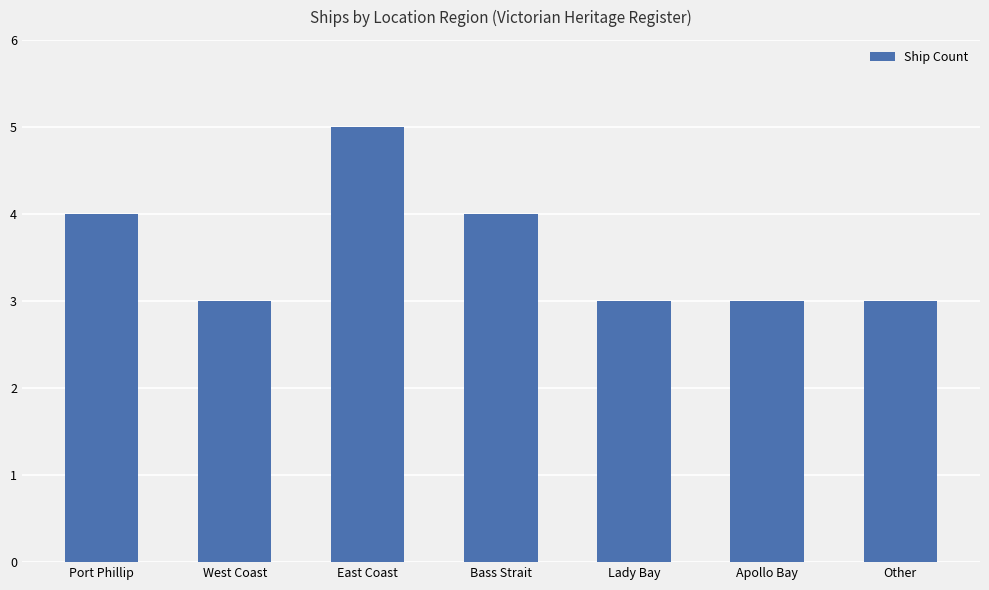

What is the greatest value displayed?

5